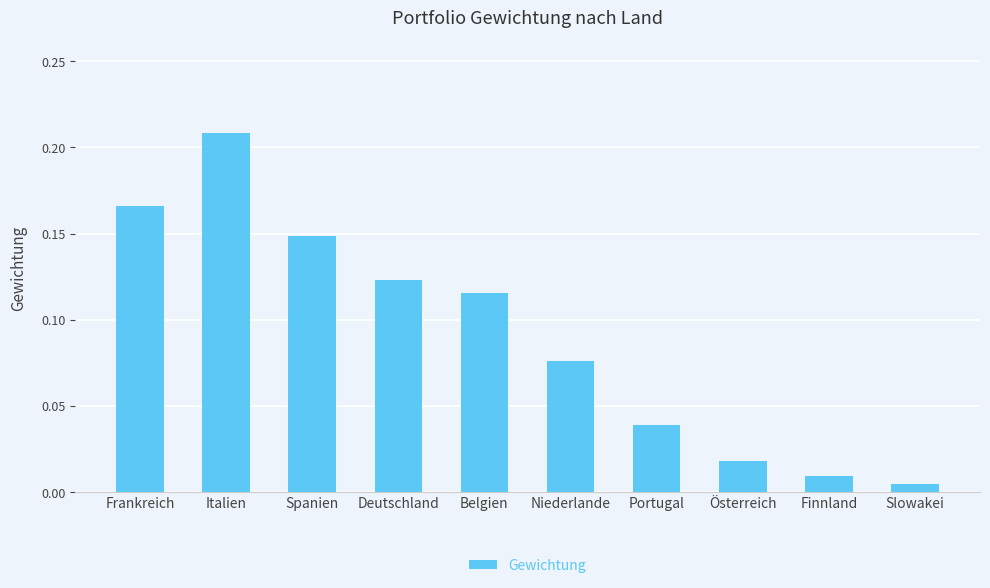

What is the label of the 5th bar from the left?

Belgien